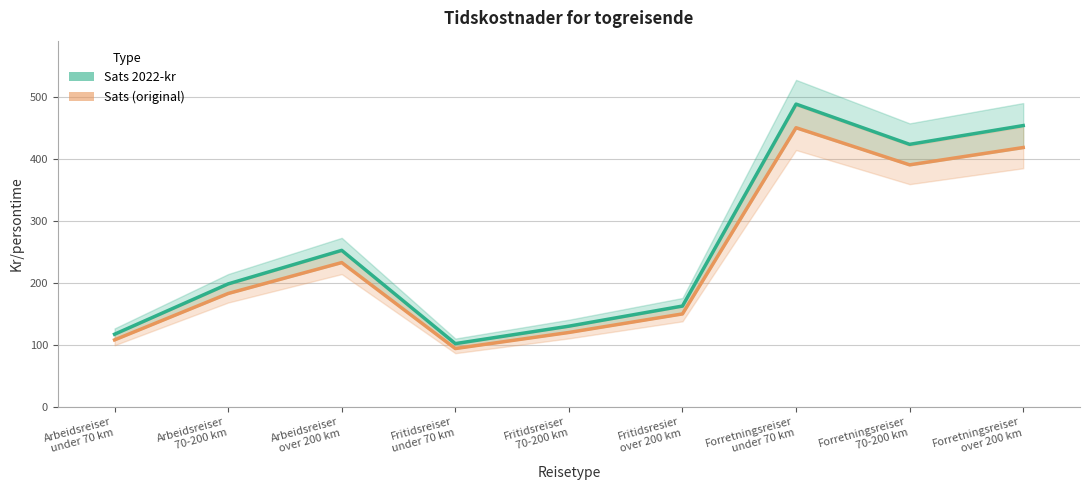

What is the difference between the second highest and minimum values in the Sats (original) series?

325.0